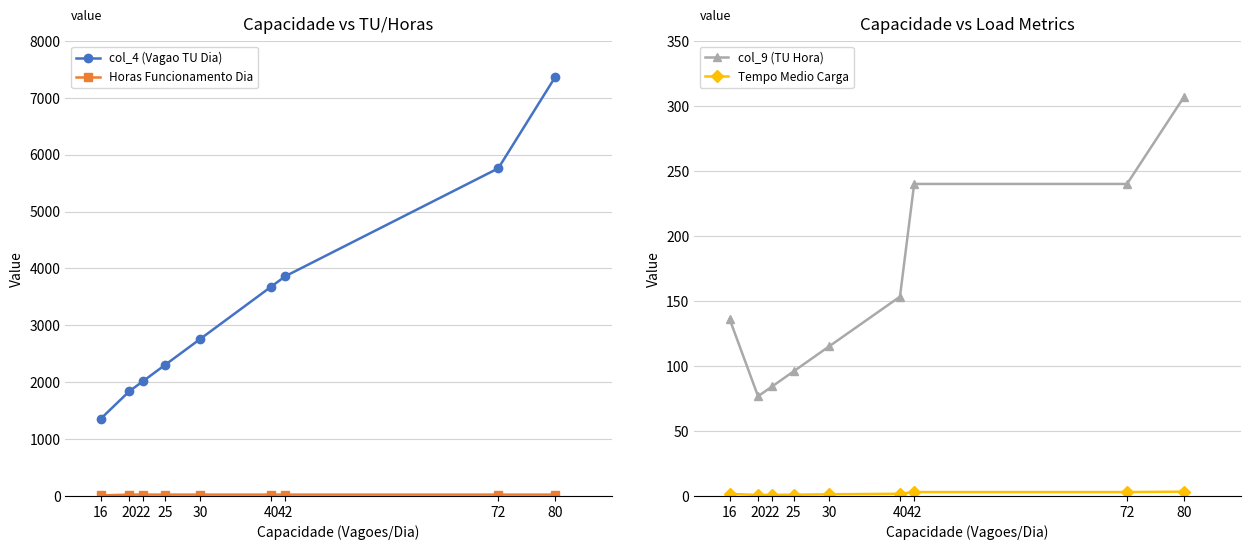

How many lines are shown in the chart?

4